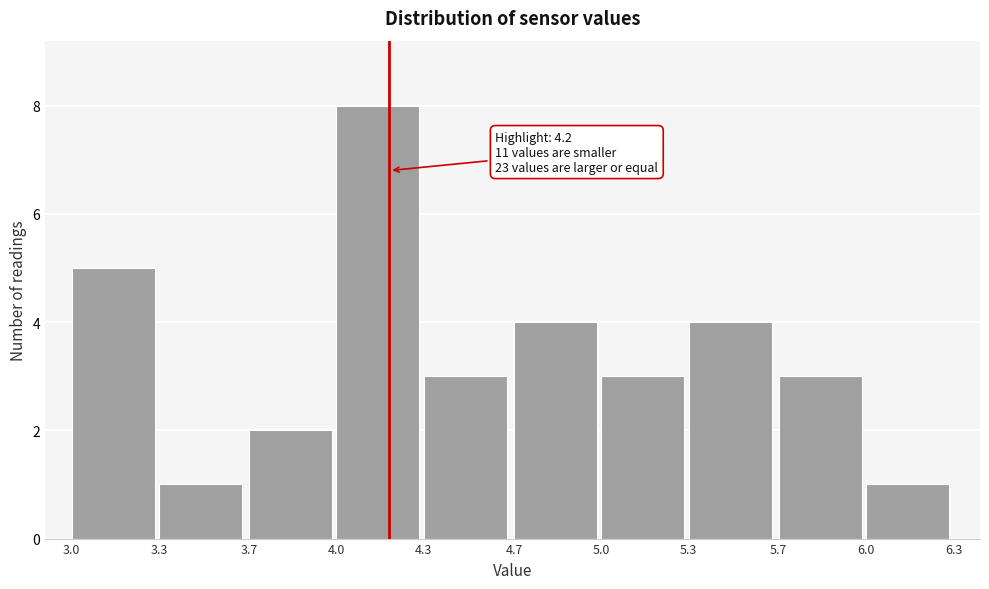

Over which range of the x-axis is the bar tallest?

4.0 to 4.3